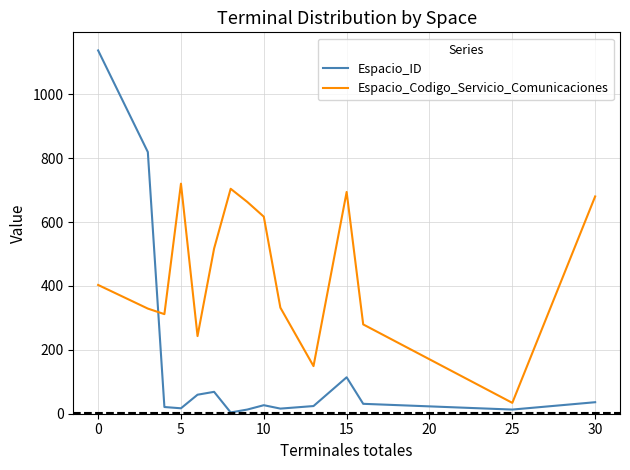

Rank the series by their average value, from highest to lowest.

Espacio_Codigo_Servicio_Comunicaciones, Espacio_ID